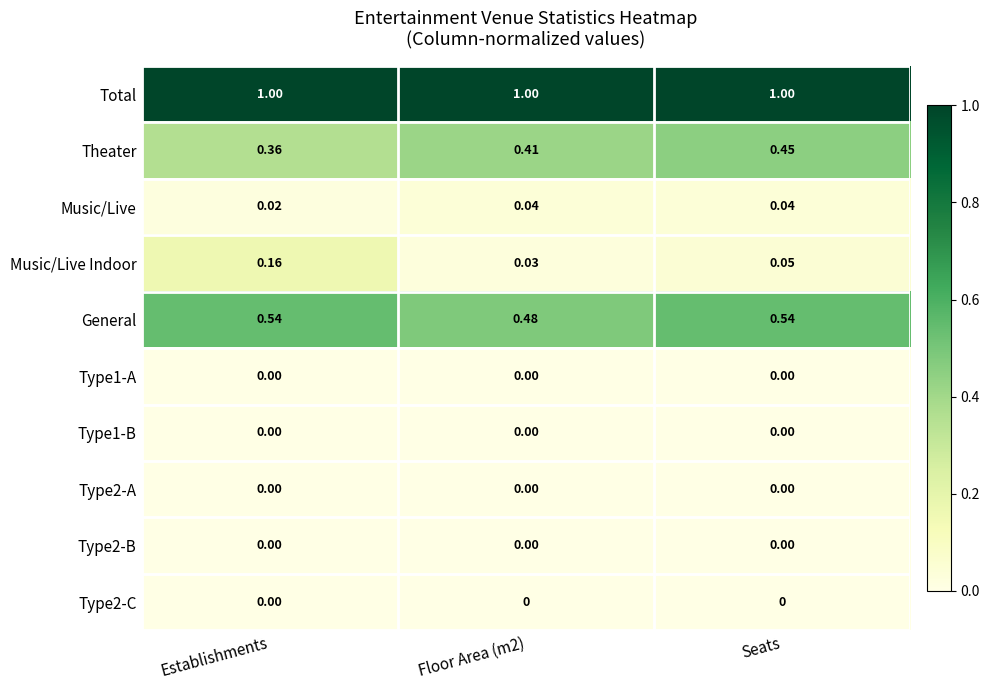

Is the value of Type2-C at Floor Area (m2) greater than the value of Music/Live Indoor at Establishments?

No